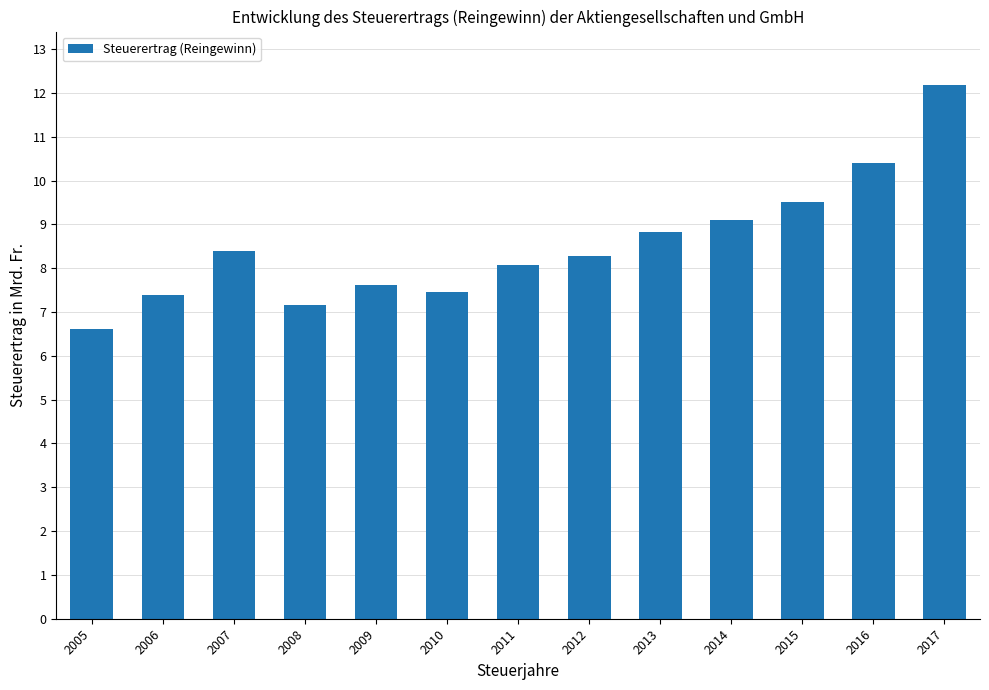

Are the bars horizontal?

No